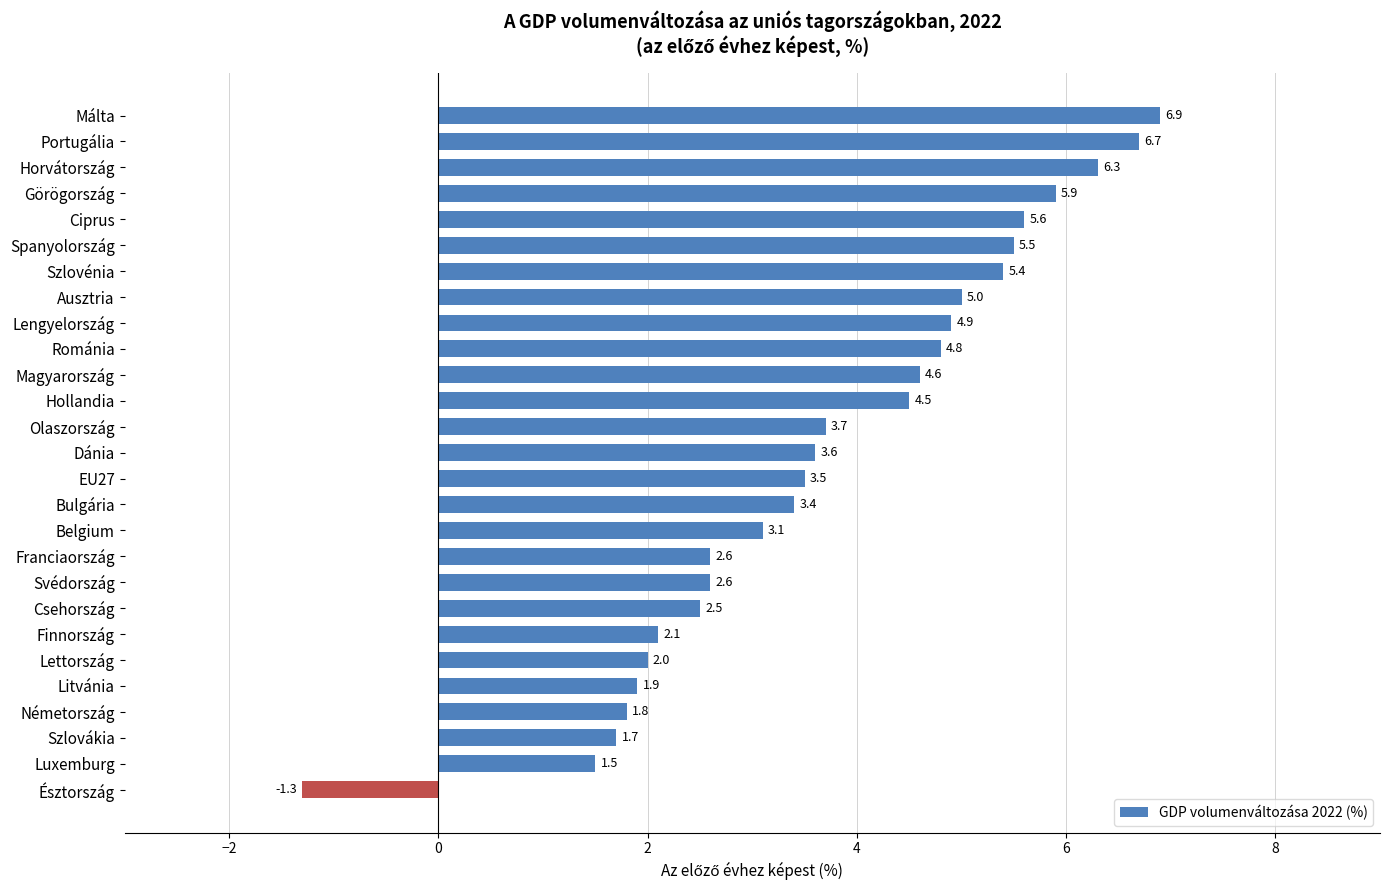

What position from the top is Portugália?

2